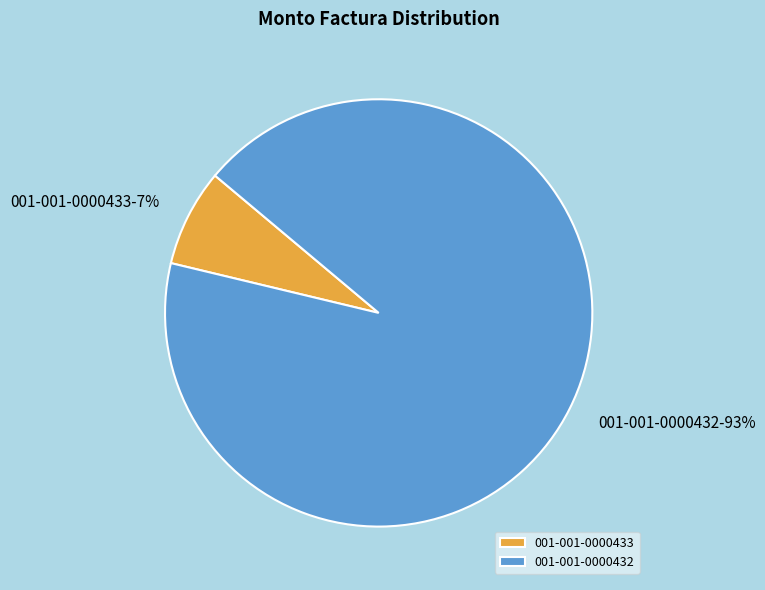

Between 001-001-0000433 and 001-001-0000432, which is larger?

001-001-0000432